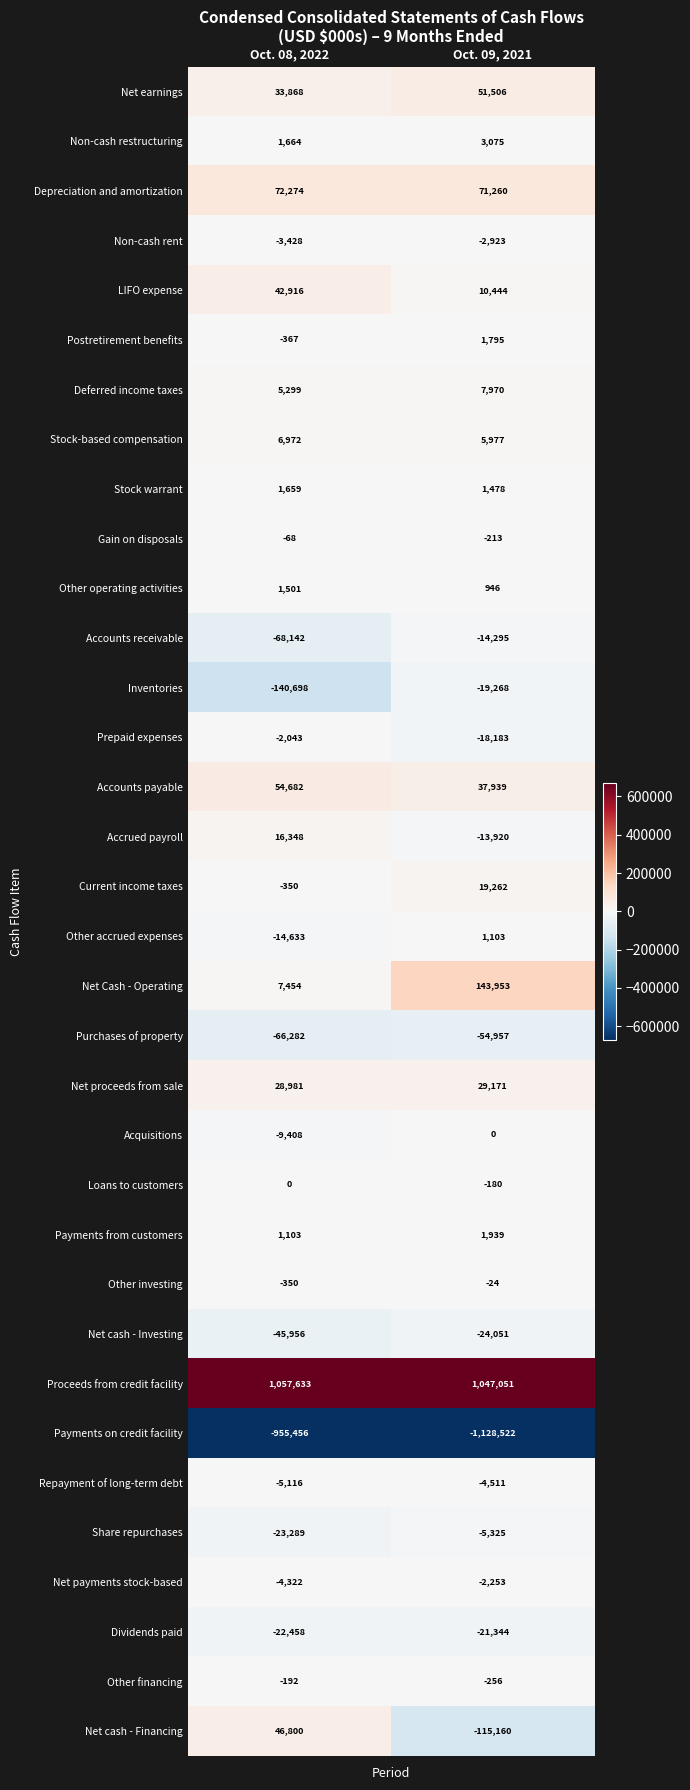

Is it true that Inventories equals -193126 at Oct. 08, 2022?

False